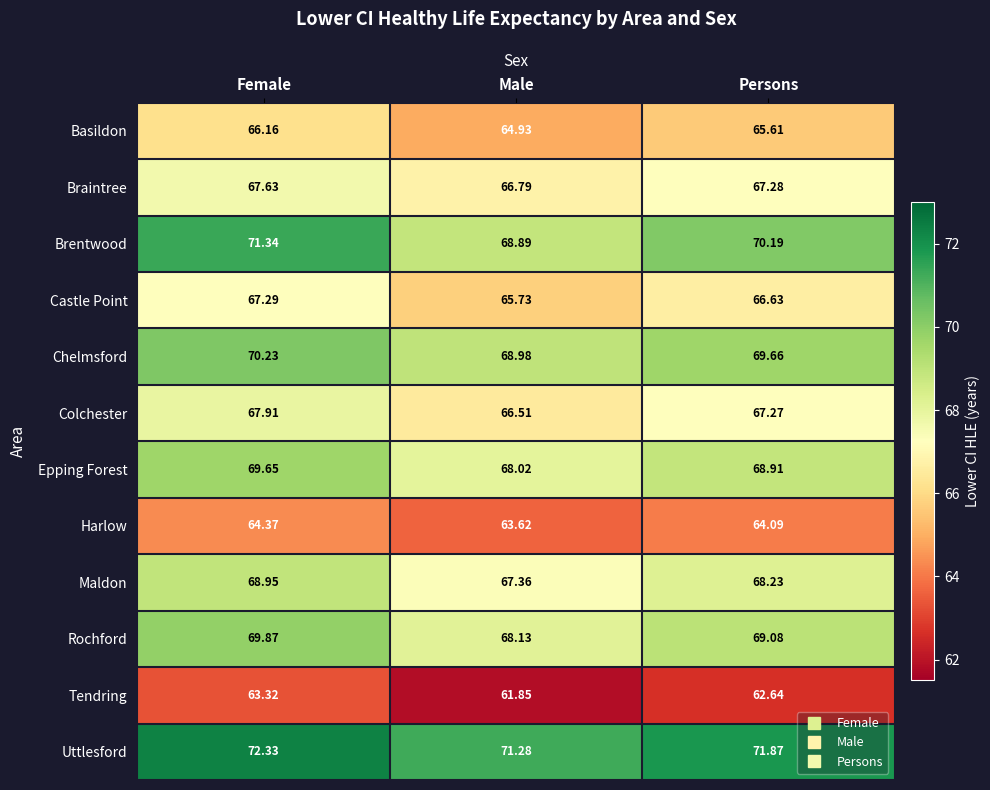

Where does the Basildon series first go above 65?

Female